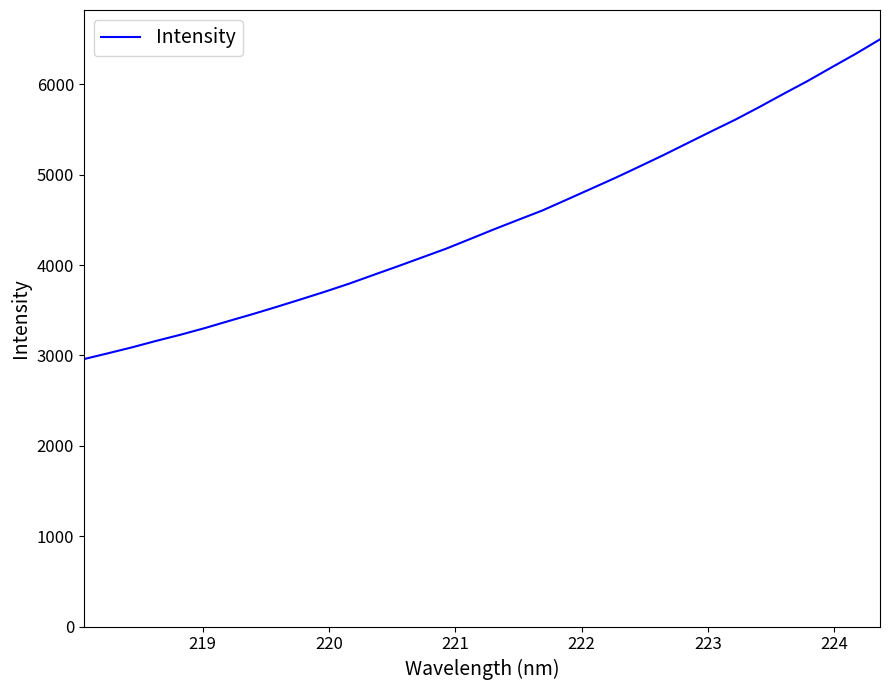

How many values exceed 4396?

17